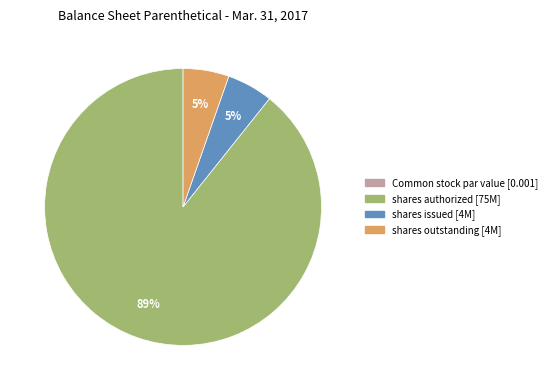

To the nearest percent, what is the average slice percentage?

25%